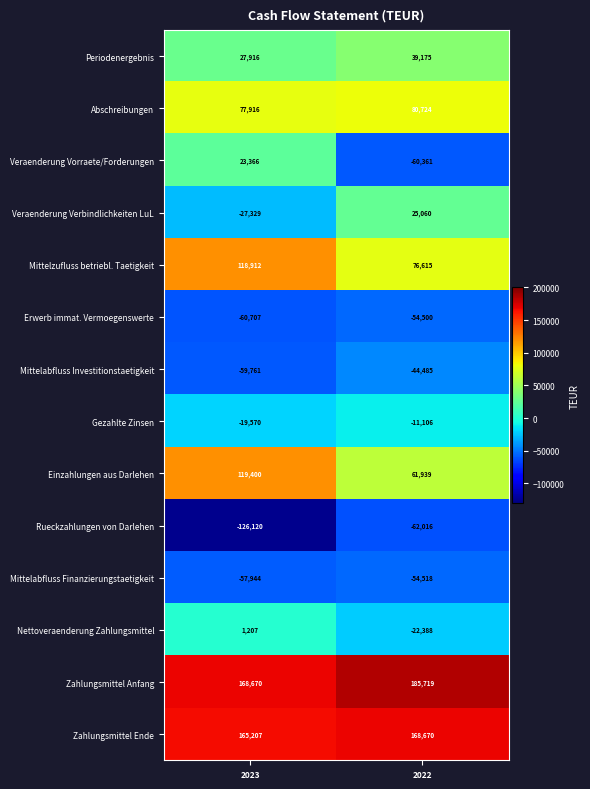

Where is Gezahlte Zinsen nearest to the value -15338?

2023